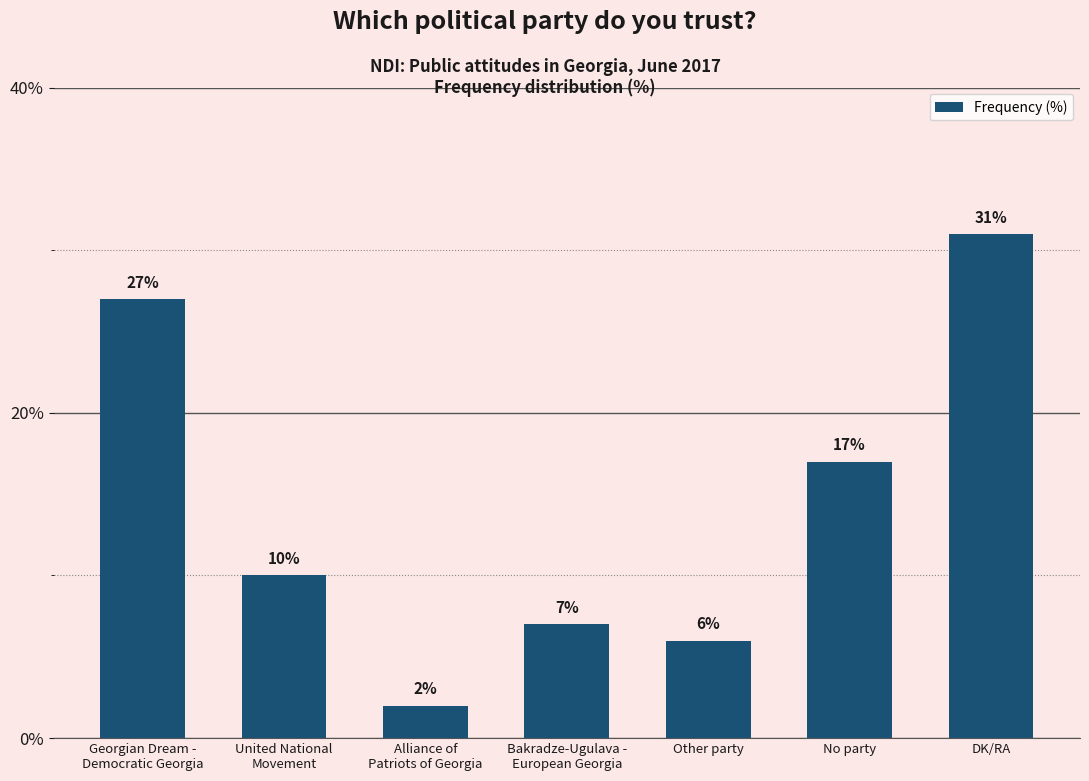

The chart shows a value of 16 at DK/RA. True or false?

False